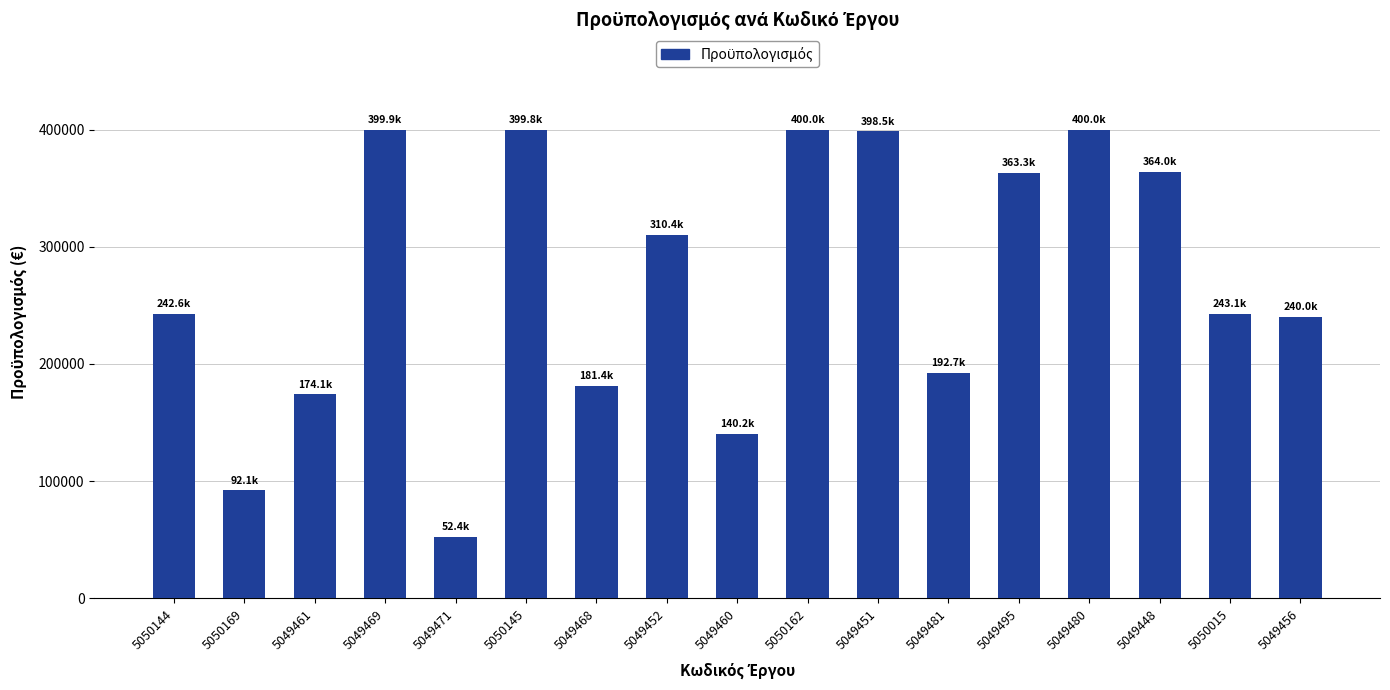

Which has a higher value, 5049481 or 5049456?

5049456